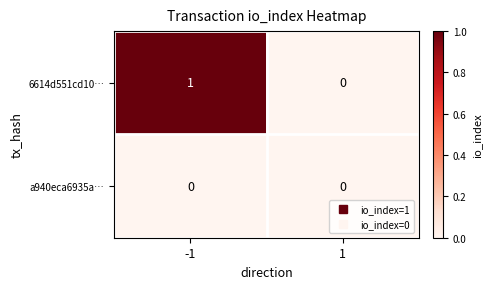

What is the total value across all series at -1?

1